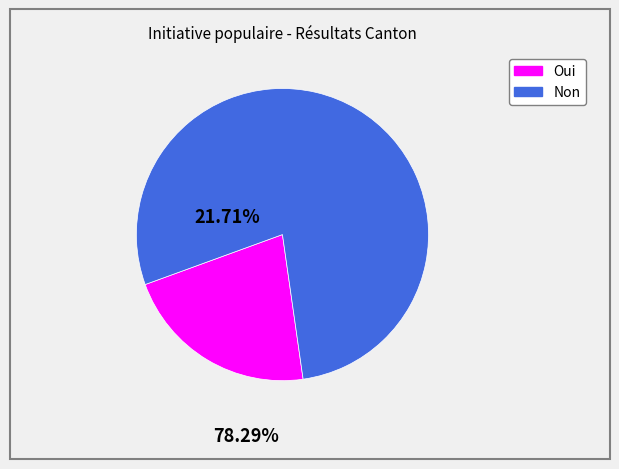

Which has a higher value, Non or Oui?

Non